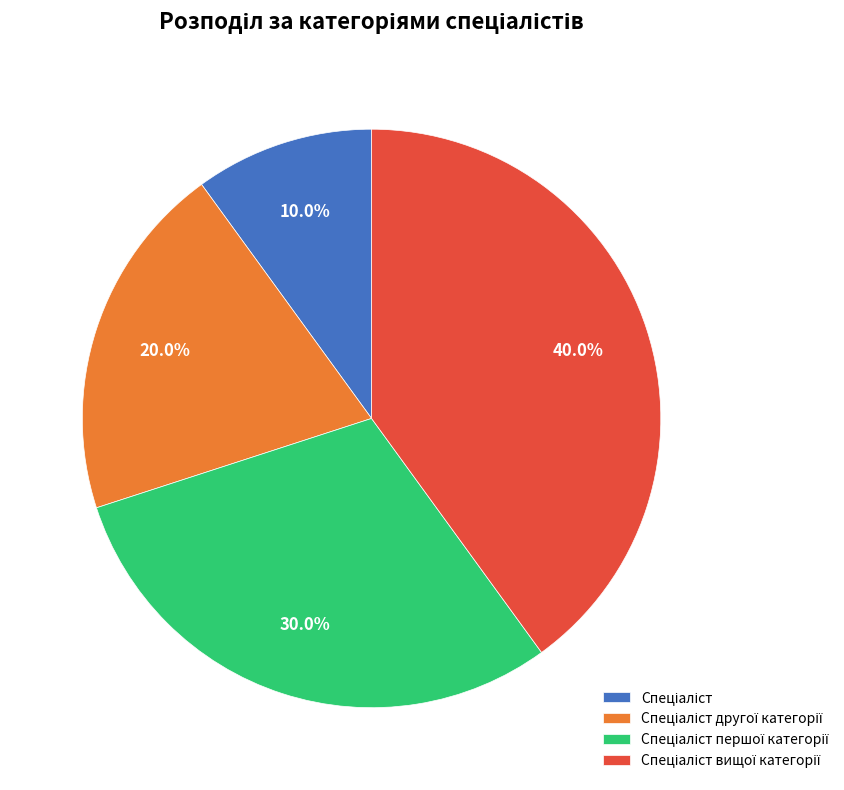

Is there any slice that represents more than half of the pie?

No